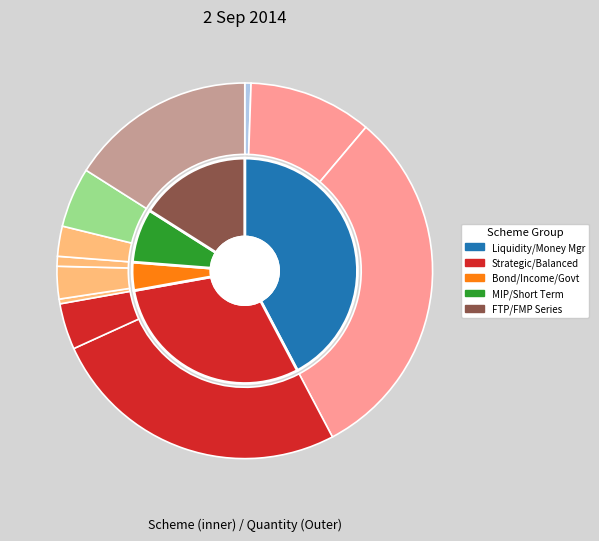

What is the largest slice in the pie chart?

Money Manager Fund